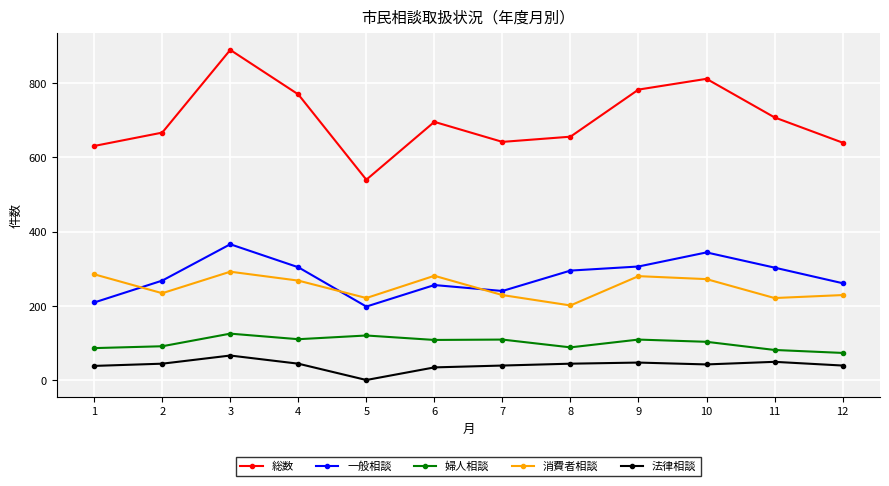

What is the average value of the 一般相談 series?

279